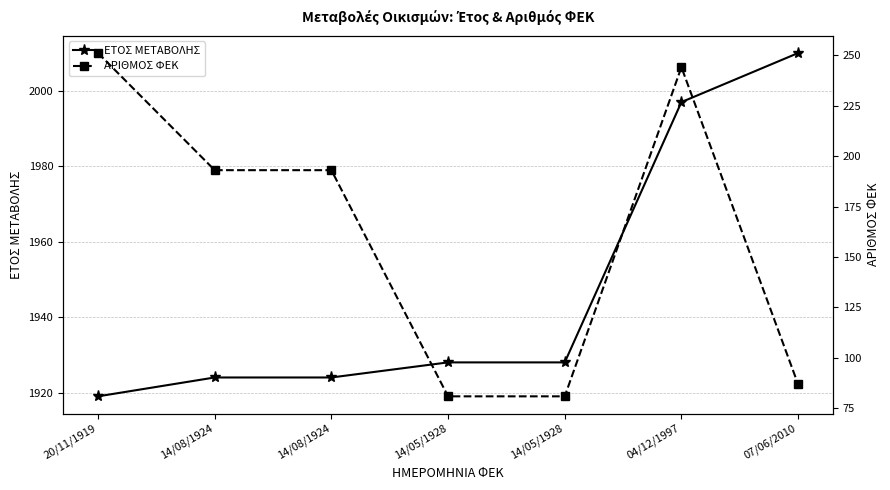

The value of ΕΤΟΣ ΜΕΤΑΒΟΛΗΣ at 20/11/1919 is 1919. True or false?

True